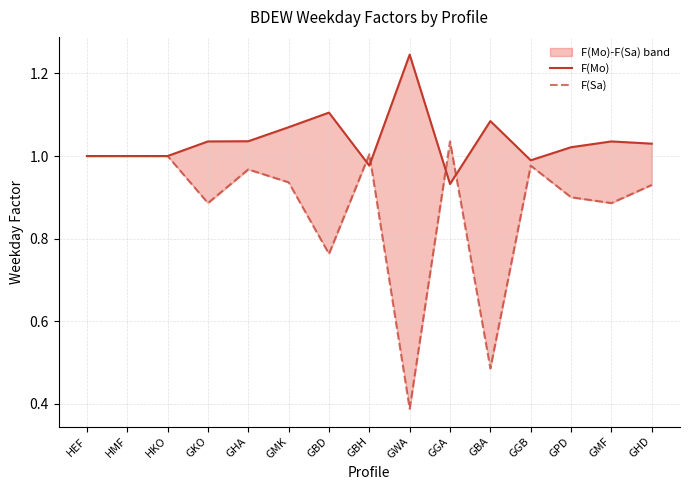

True or false: F(Mo) has a value of 1.0 at HEF.

True